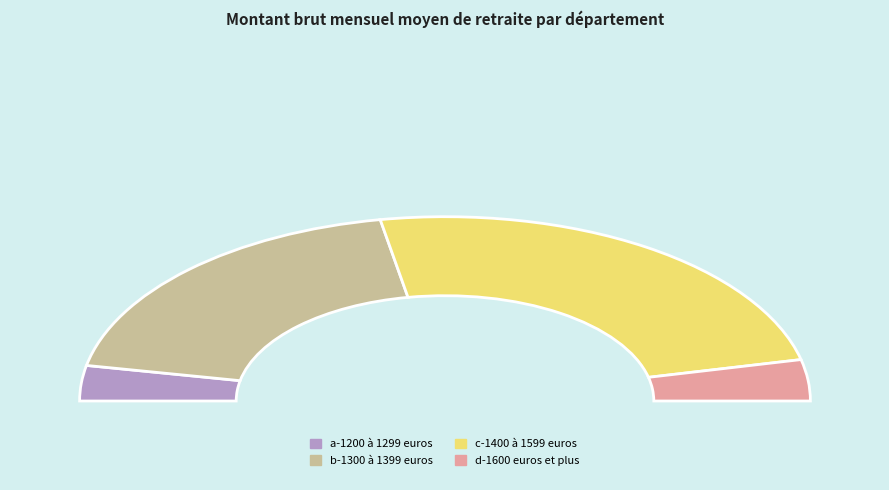

To the nearest percent, what is the average slice percentage?

25%